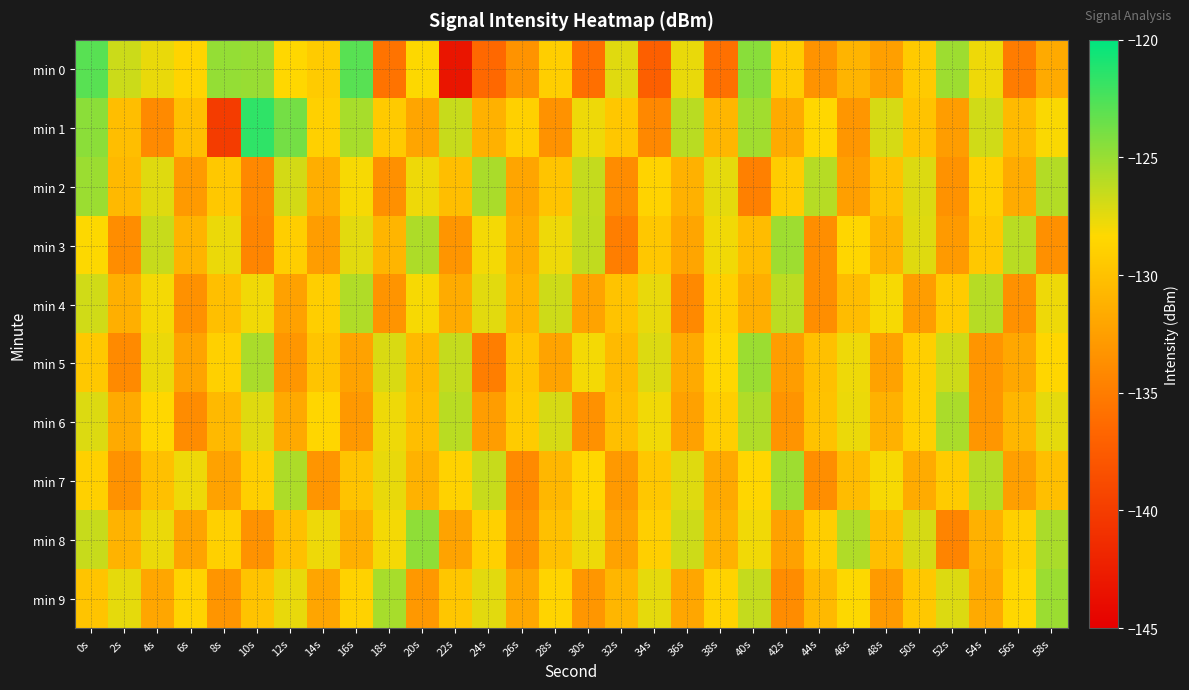

At which category is the sum across all series the highest?

0s